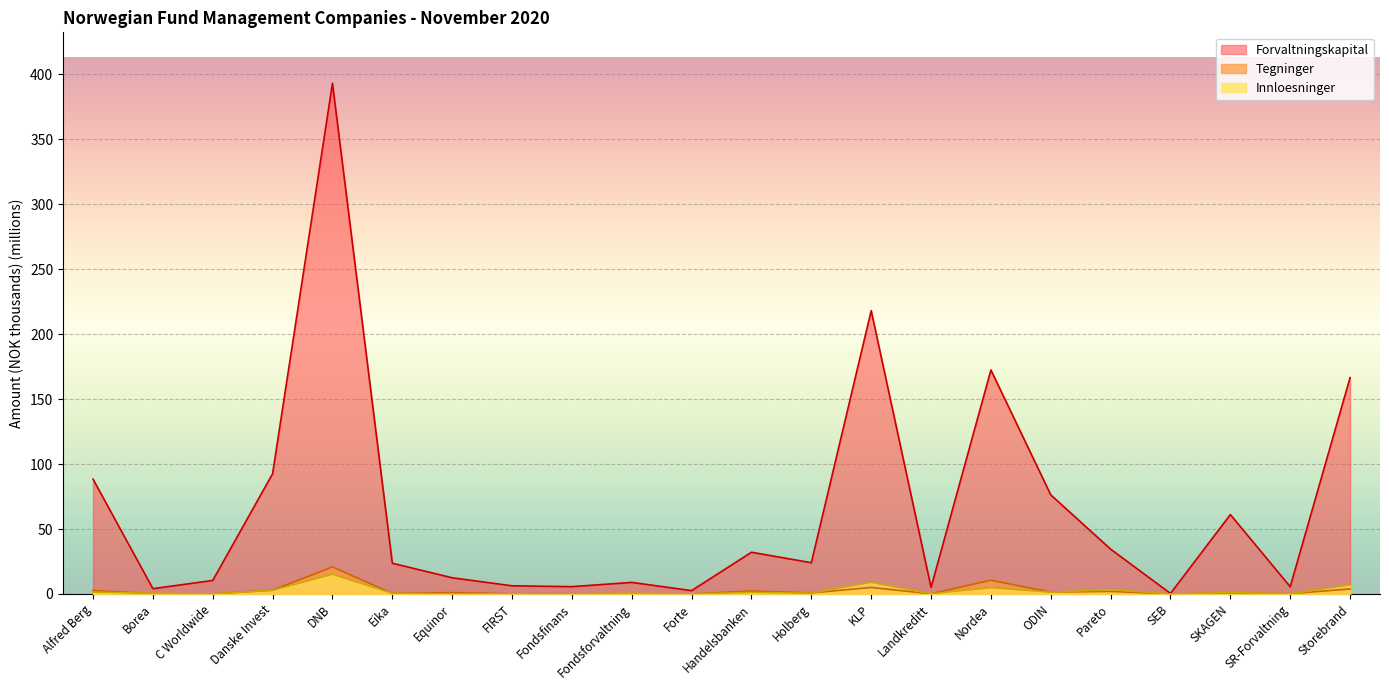

What is the difference between the Tegninger values at Holberg and KLP?

4.2